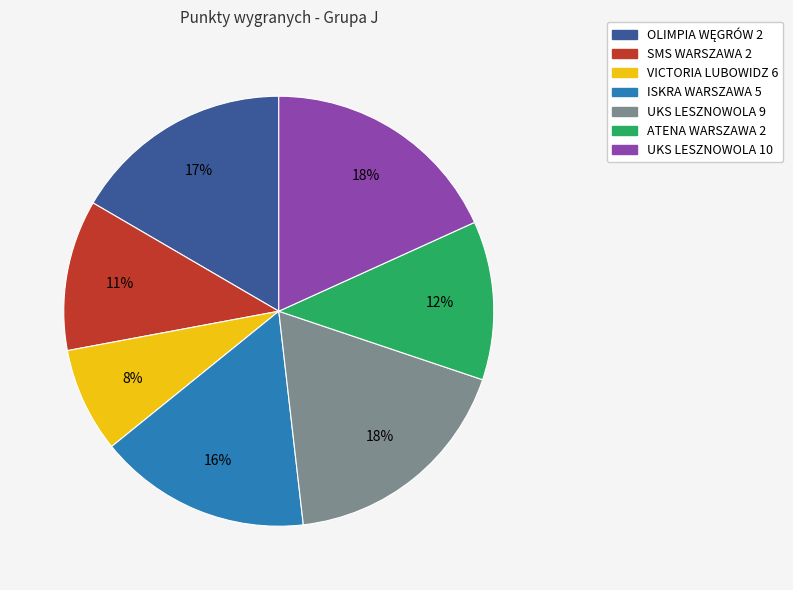

To the nearest percent, what percentage of the pie is SMS WARSZAWA 2?

11%